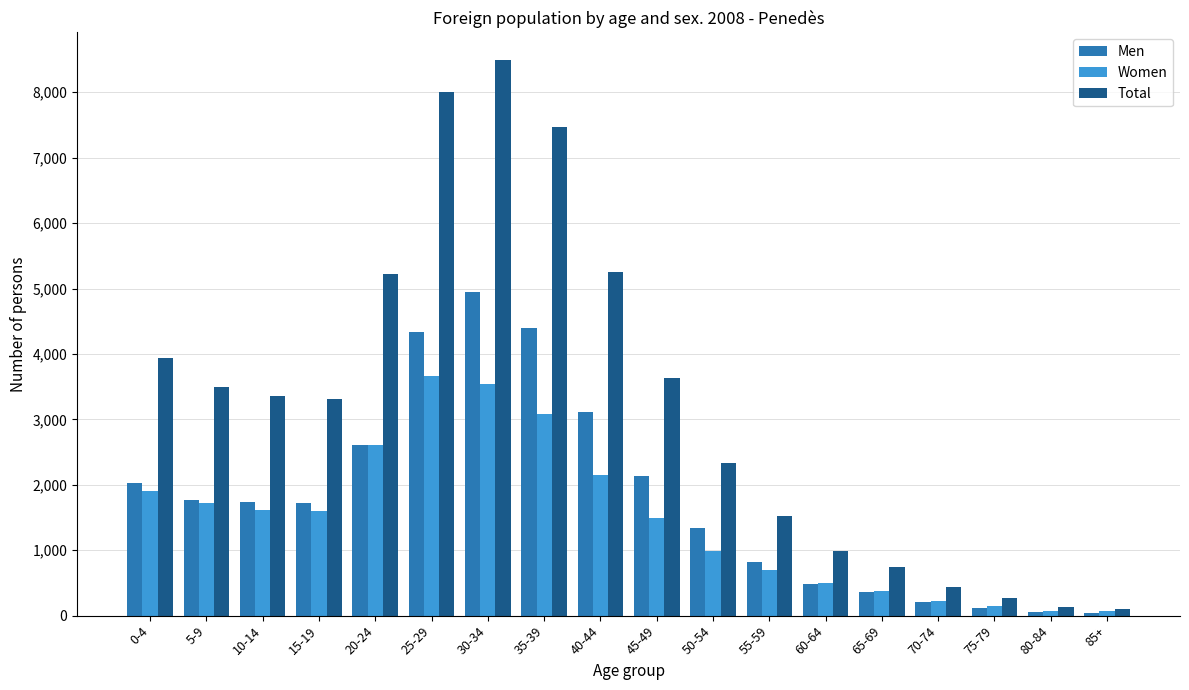

What is the minimum value shown in the chart?

40